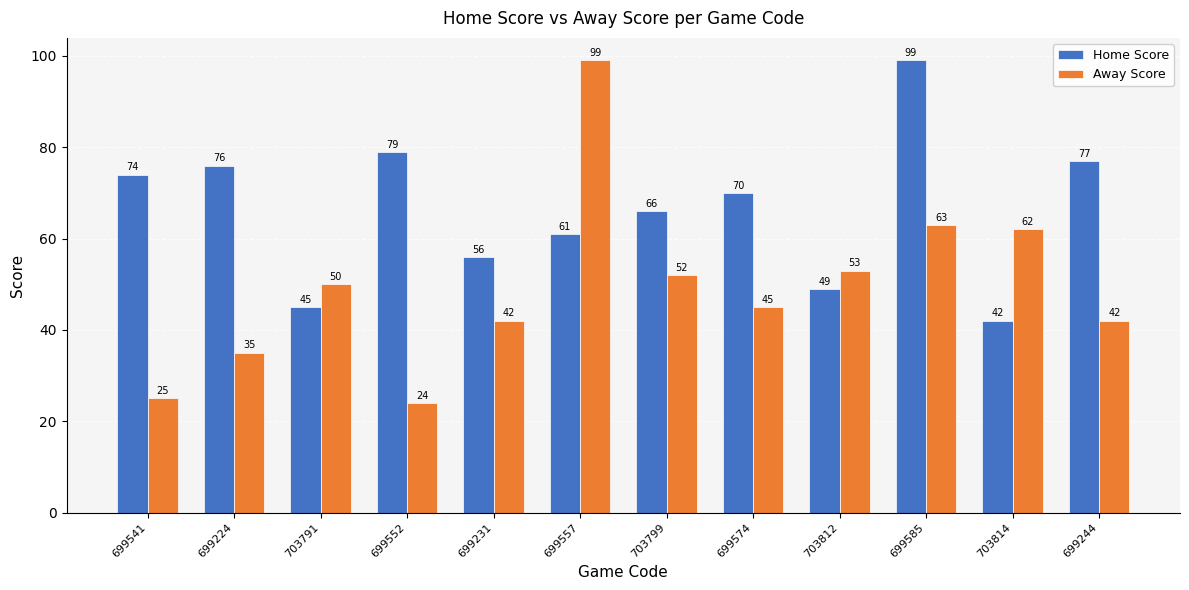

Reading left to right, what are all the values shown in this chart?

Home Score: 699541=74	699224=76	703791=45	699552=79	699231=56	699557=61	703799=66	699574=70	703812=49	699585=99	703814=42	699244=77
Away Score: 699541=25	699224=35	703791=50	699552=24	699231=42	699557=99	703799=52	699574=45	703812=53	699585=63	703814=62	699244=42